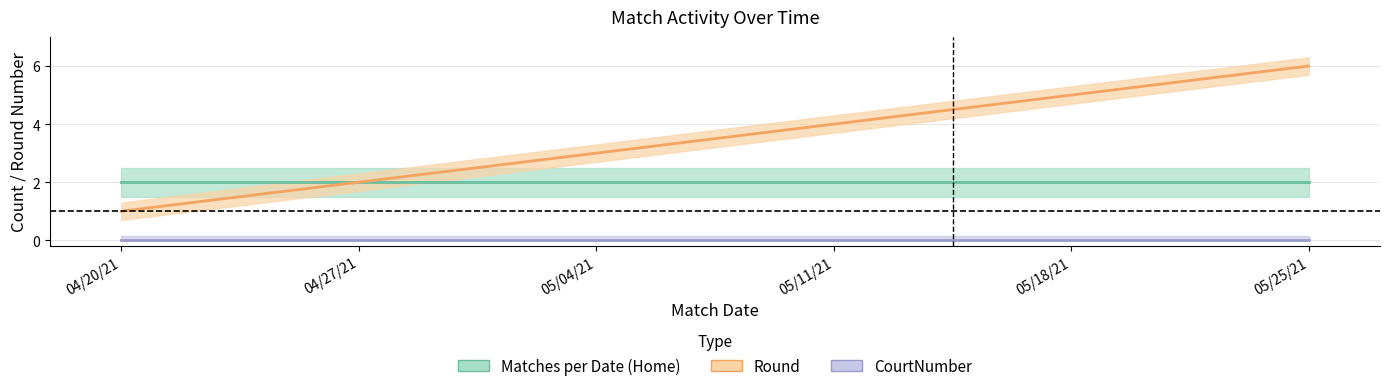

True or false: Matches per Date (Home) and CourtNumber cross at least once.

False